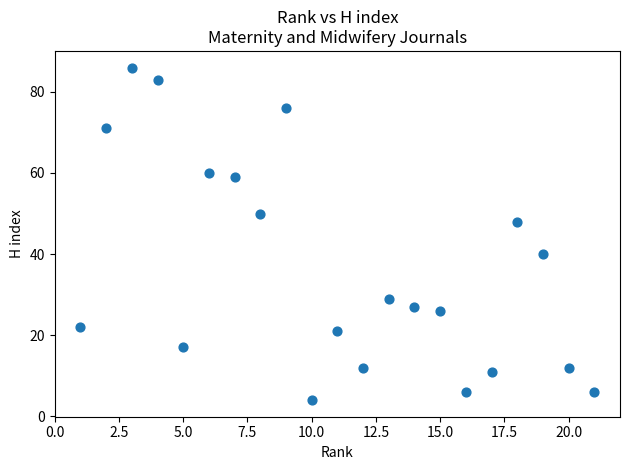

What Y value in the scatter plot is closest to 45?

48